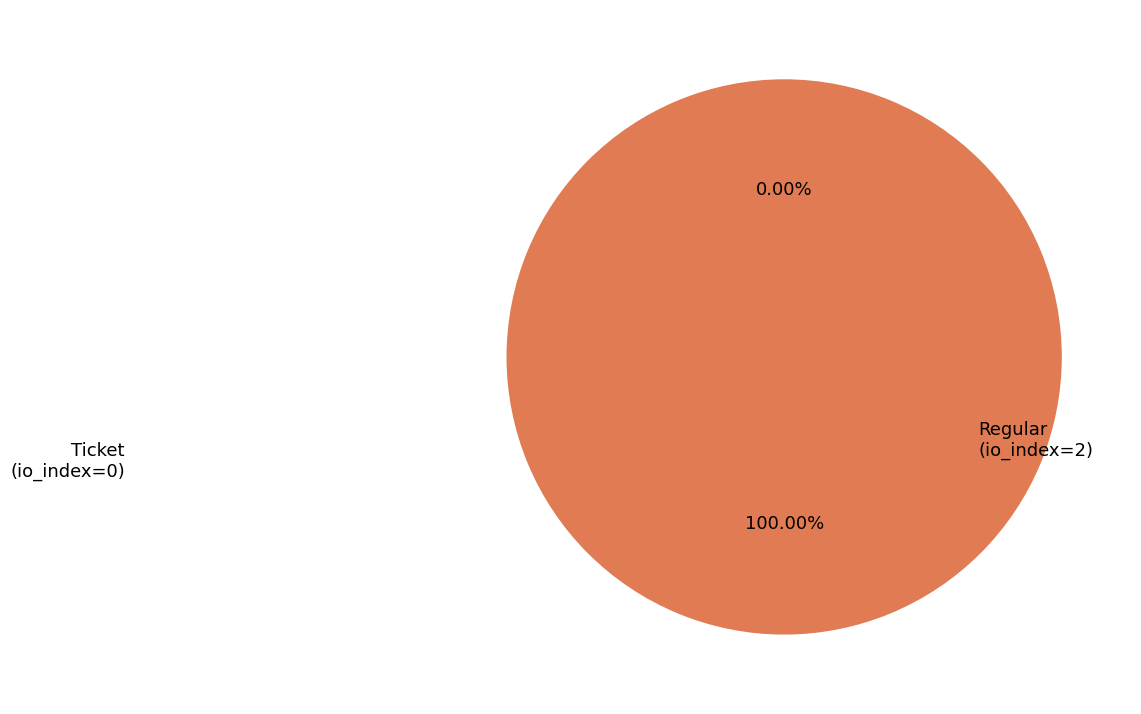

Which category has the biggest portion of the pie?

Regular (io_index=2)